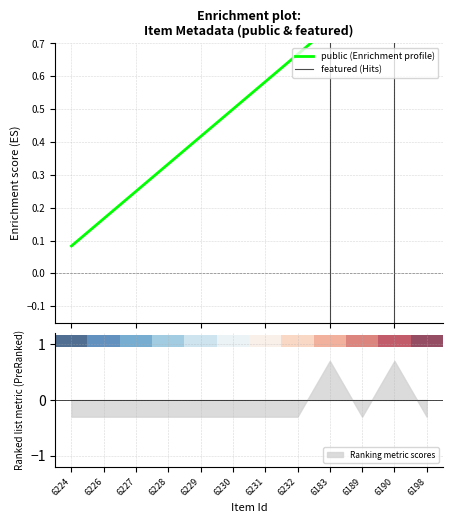

At which category is the sum across all series the highest?

6183